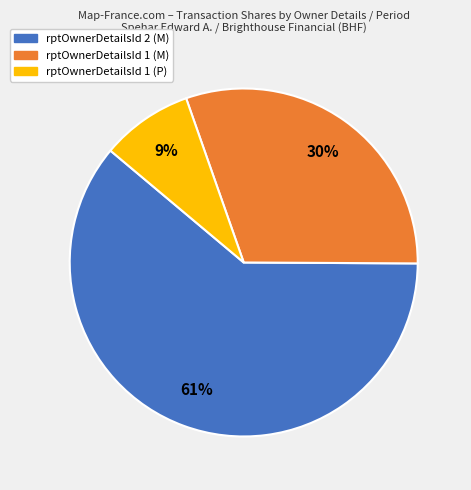

Does any single category account for the majority?

Yes